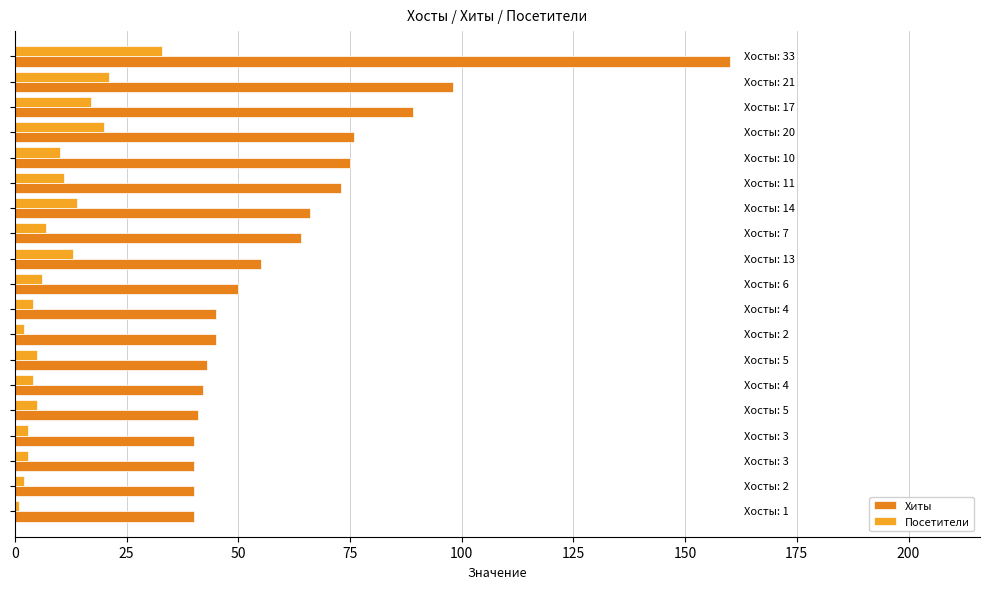

Which series has the largest total across all categories?

Хиты